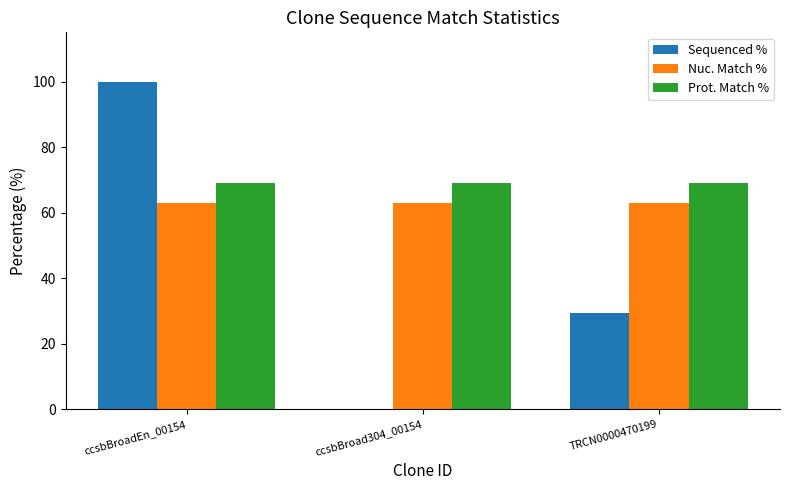

How many groups of bars are there?

3